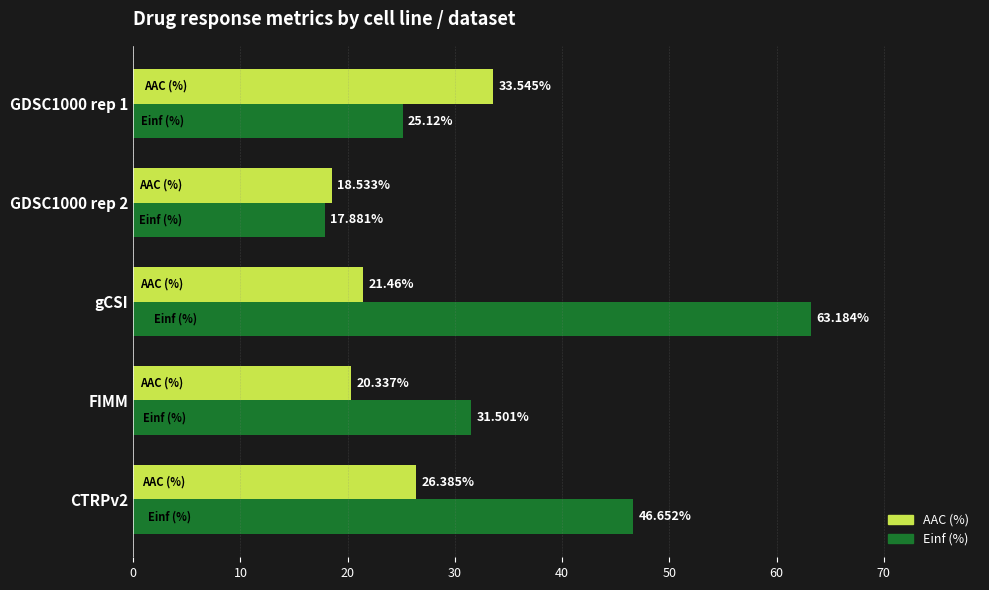

Is the value of AAC (%) at FIMM greater than the value of Einf (%) at FIMM?

No